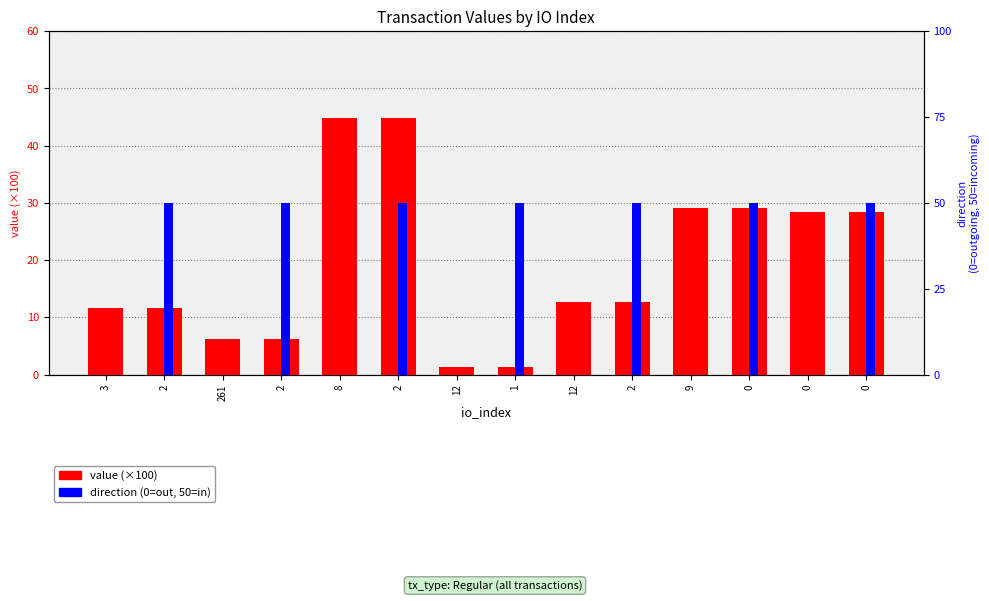

Reading left to right, what are all the values shown in this chart?

value: 3=11.7	2=11.7	261=6.3	2=6.3	8=44.8	2=44.8	12=1.3	1=1.3	12=12.7	2=12.7	9=29.1	0=29.1	0=28.4	0=28.4
direction: 3=0.0	2=50.0	261=0.0	2=50.0	8=0.0	2=50.0	12=0.0	1=50.0	12=0.0	2=50.0	9=0.0	0=50.0	0=0.0	0=50.0